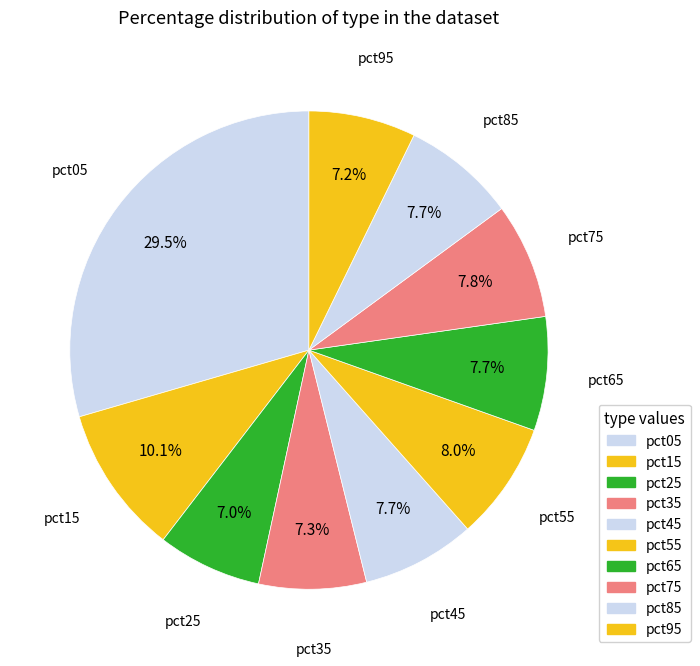

To the nearest percent, what is the average slice percentage?

10%